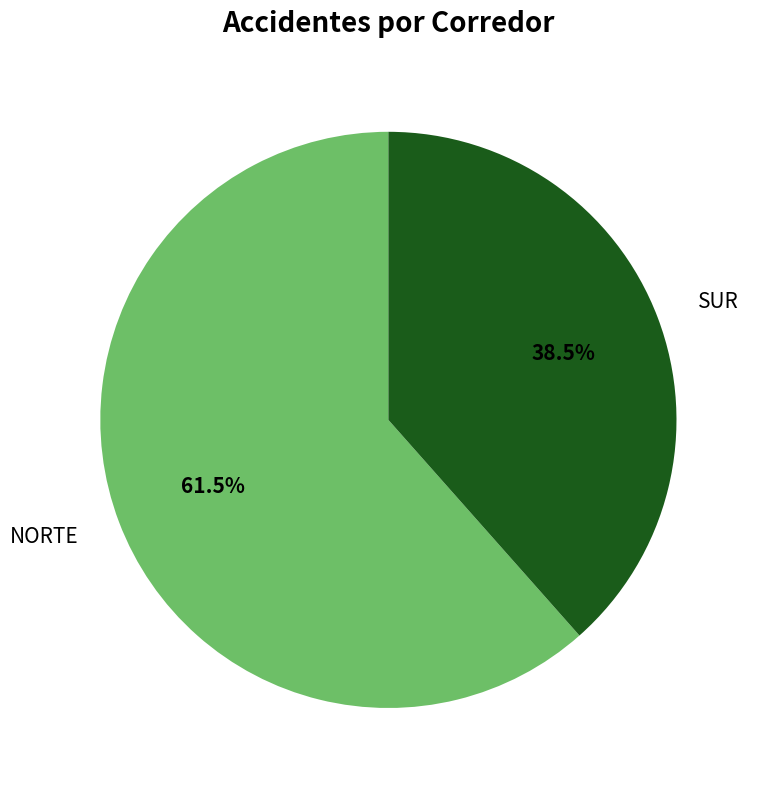

Count the number of slices in the pie.

2